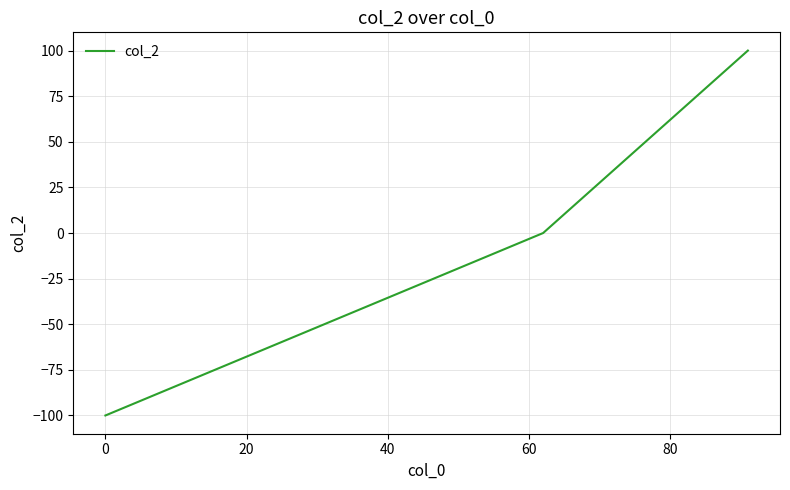

How many categories are shown in the chart?

3